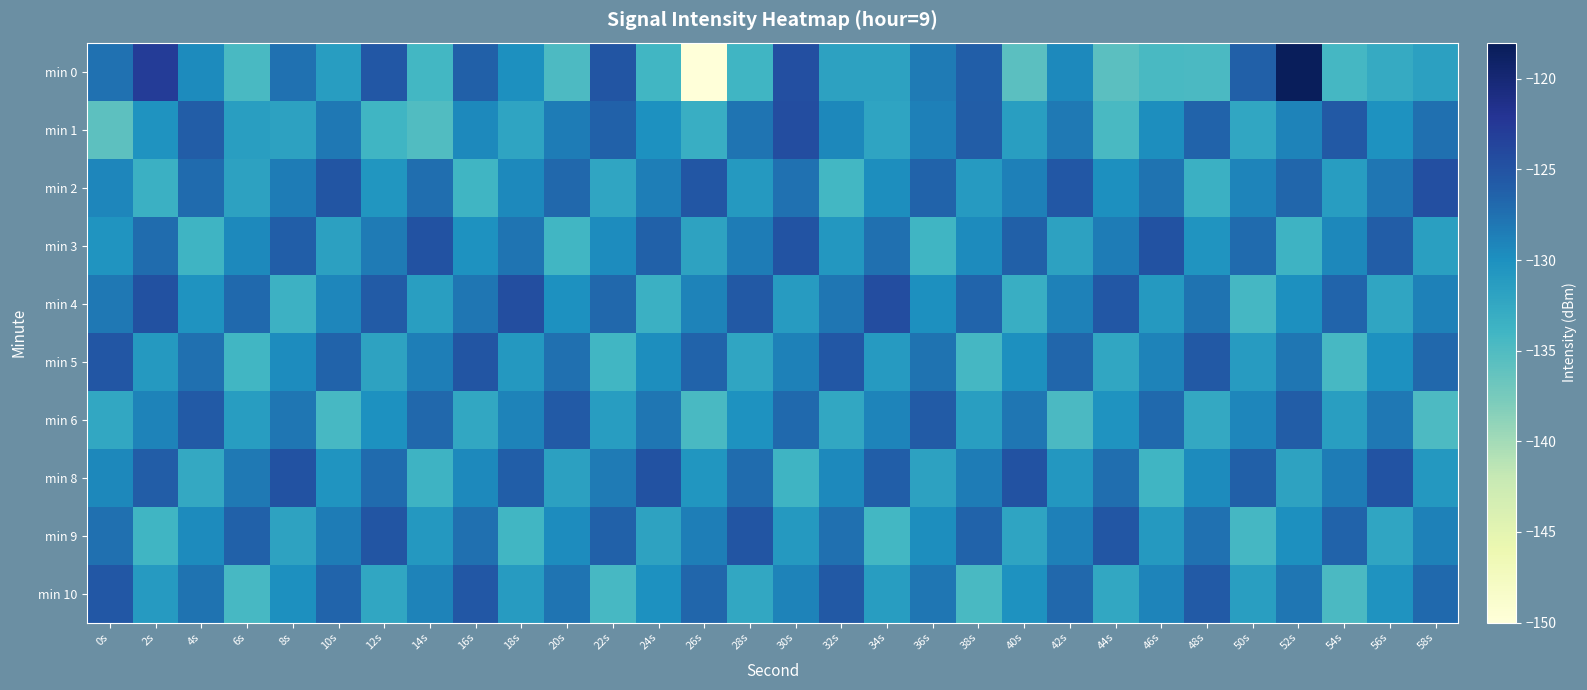

Which category has the highest value across all series?

52s